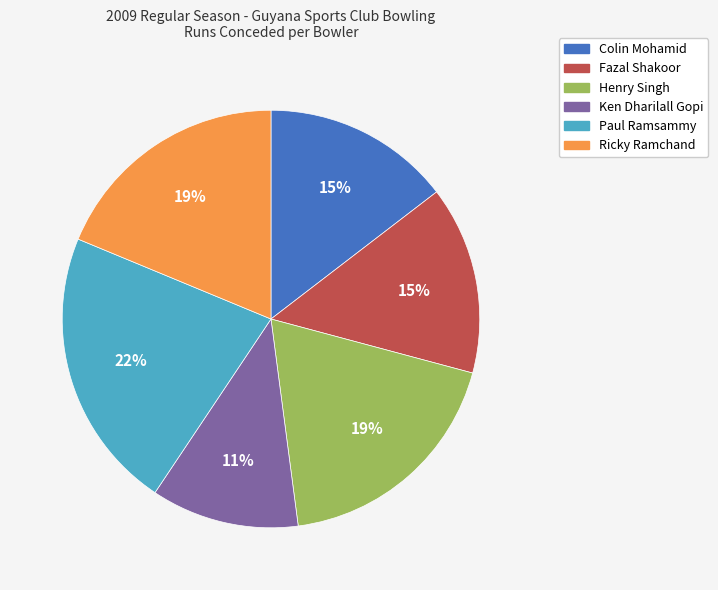

Is the sum of Colin Mohamid and Paul Ramsammy greater than half?

No